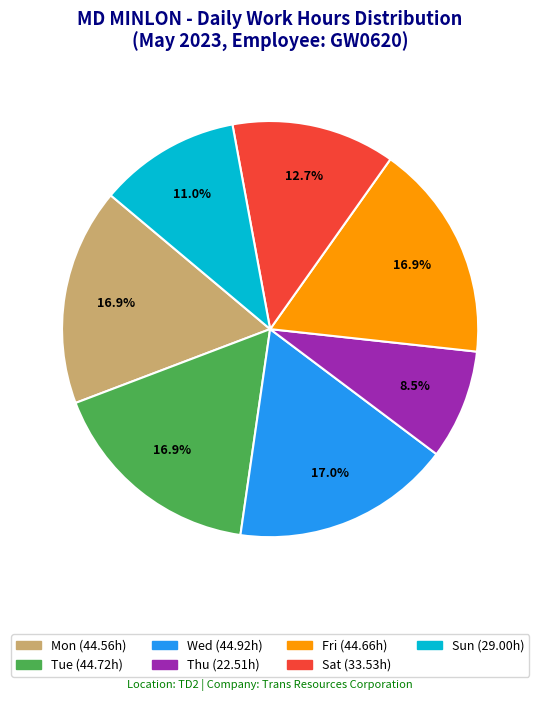

To the nearest percent, what is the average slice percentage?

14%